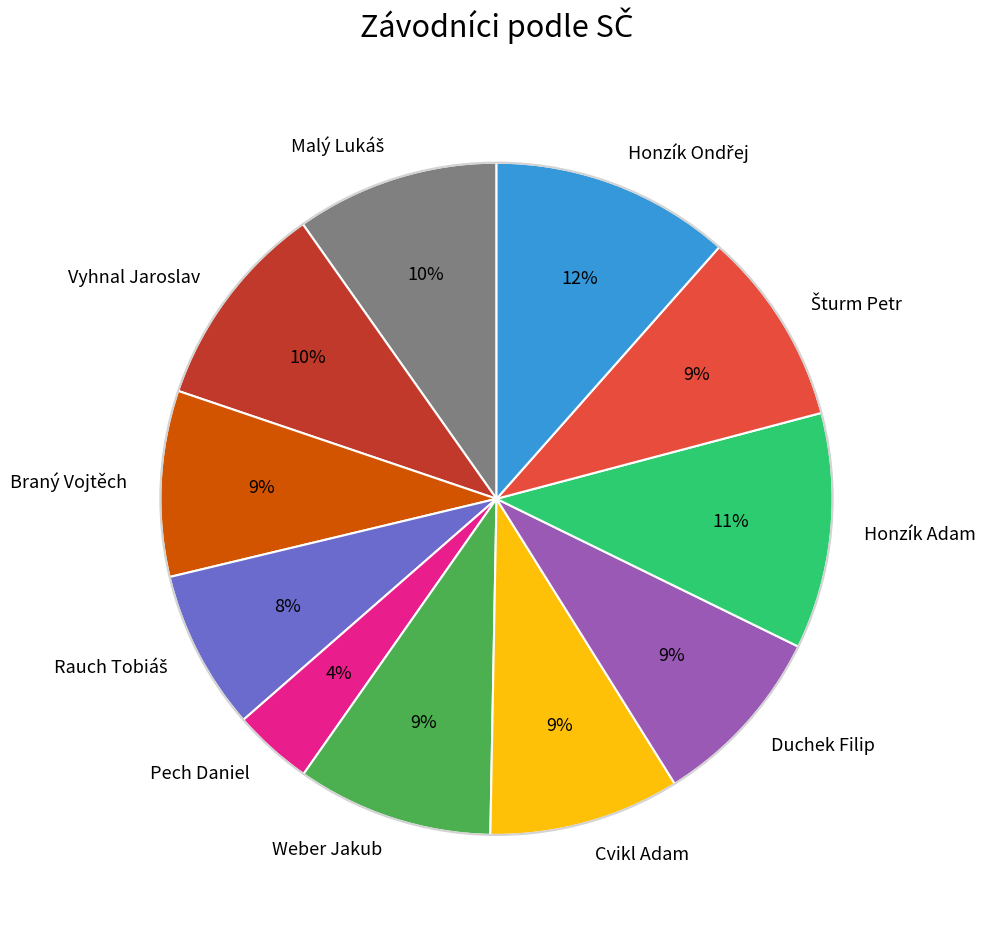

Is it true that Cvikl Adam is 9% of the pie?

True